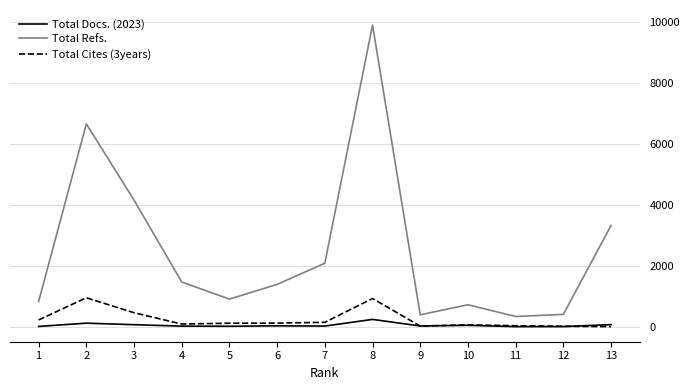

Which series changed the most between 5 and 7?

Total Refs.